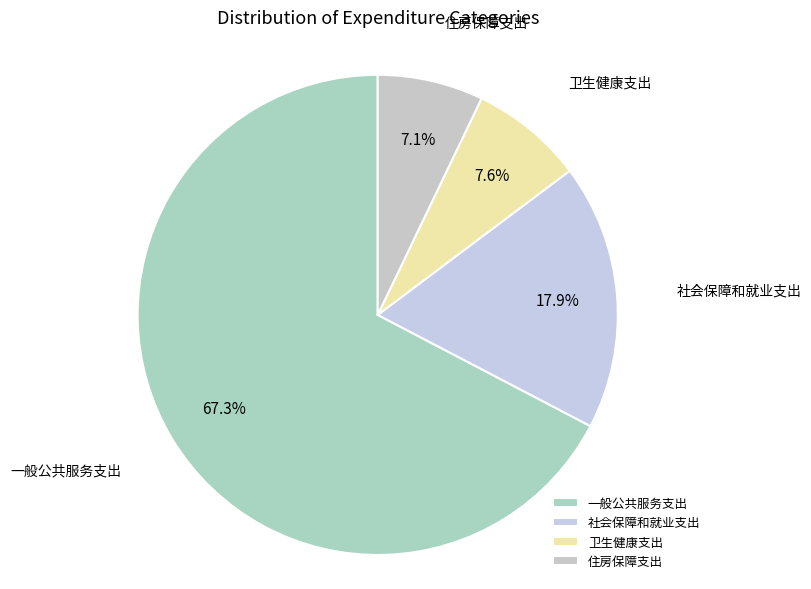

What portion of the pie excludes 卫生健康支出?

92.4%